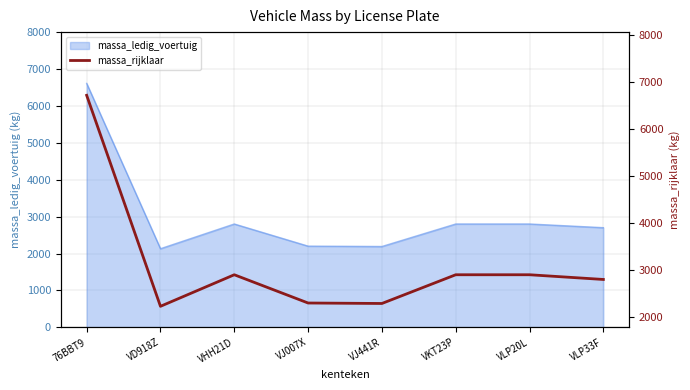

How many lines are shown in the chart?

1